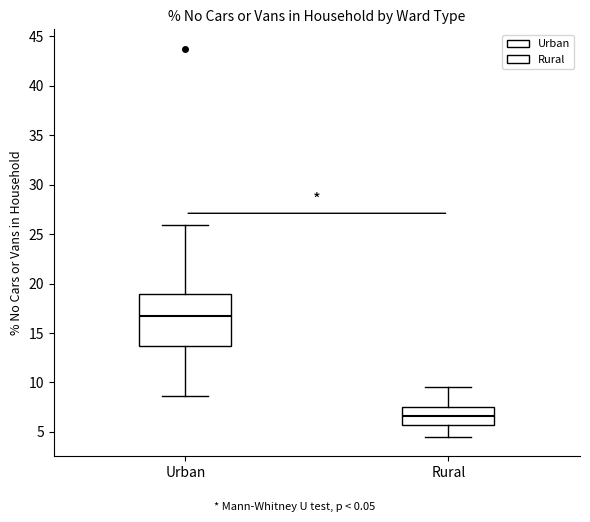

Which box has the highest median line?

Urban